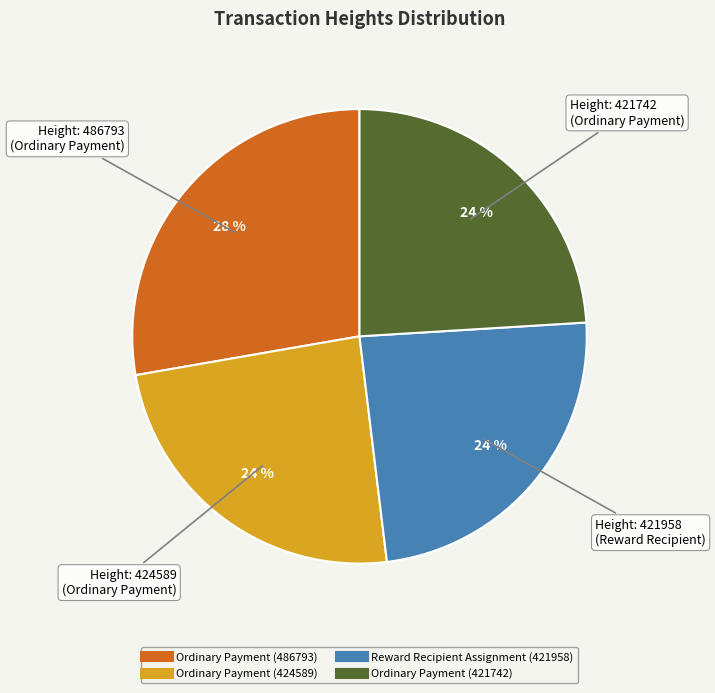

Is there any slice that represents more than half of the pie?

No